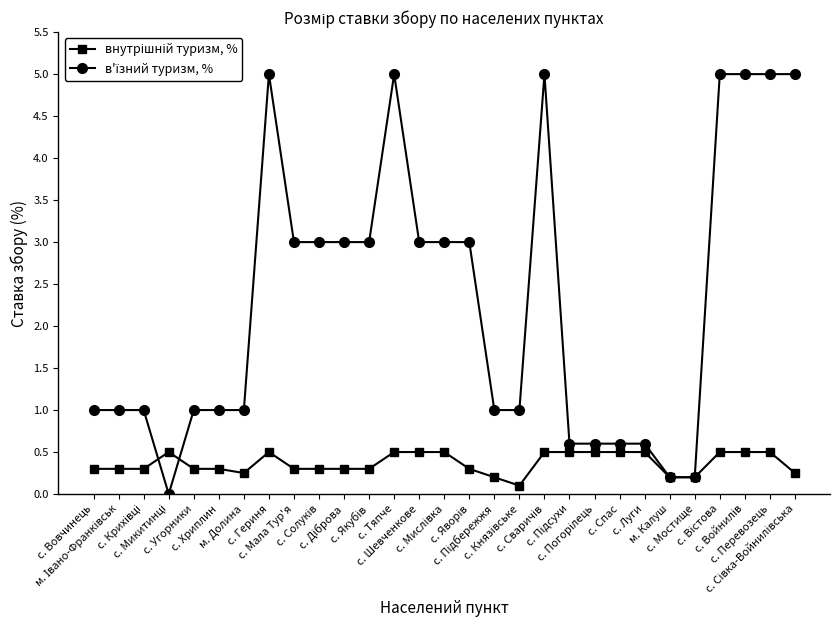

How many series are shown in this chart?

2